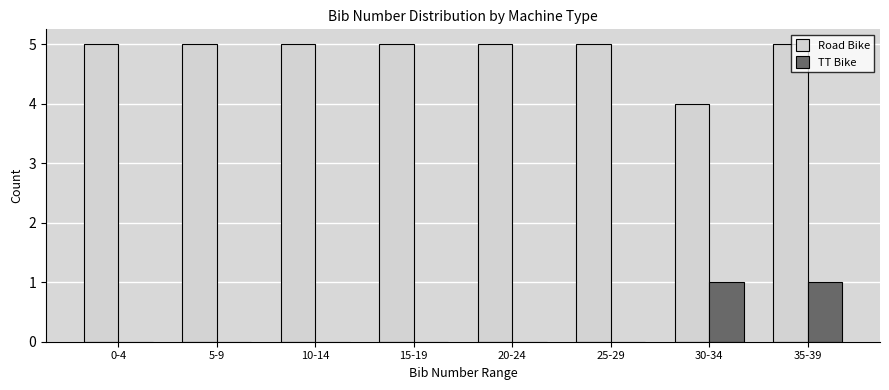

True or false: TT Bike has a value of -1 at 0-4.

False